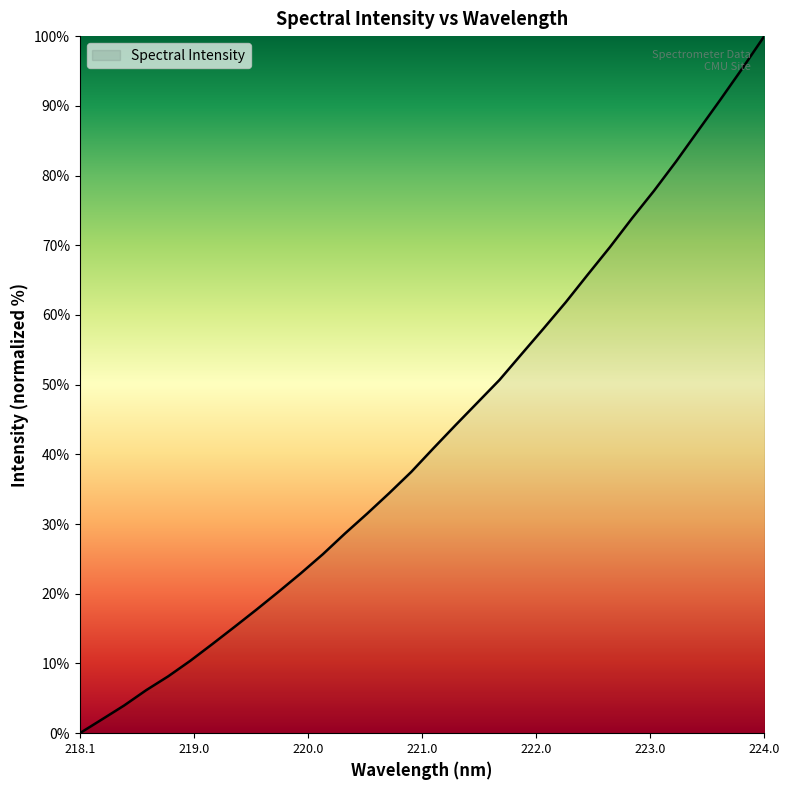

How many values exceed 40?

16